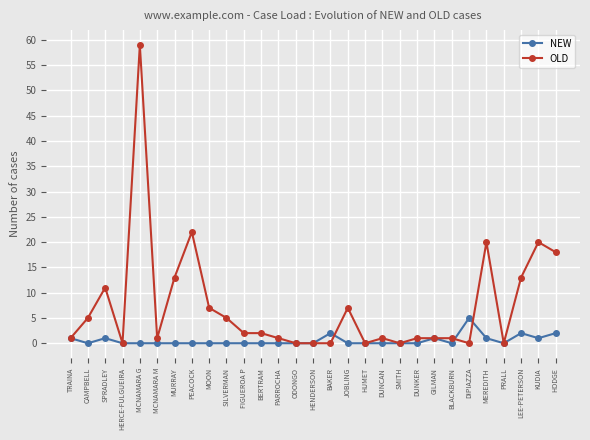

What is the difference between the highest and lowest values at MURRAY?

13